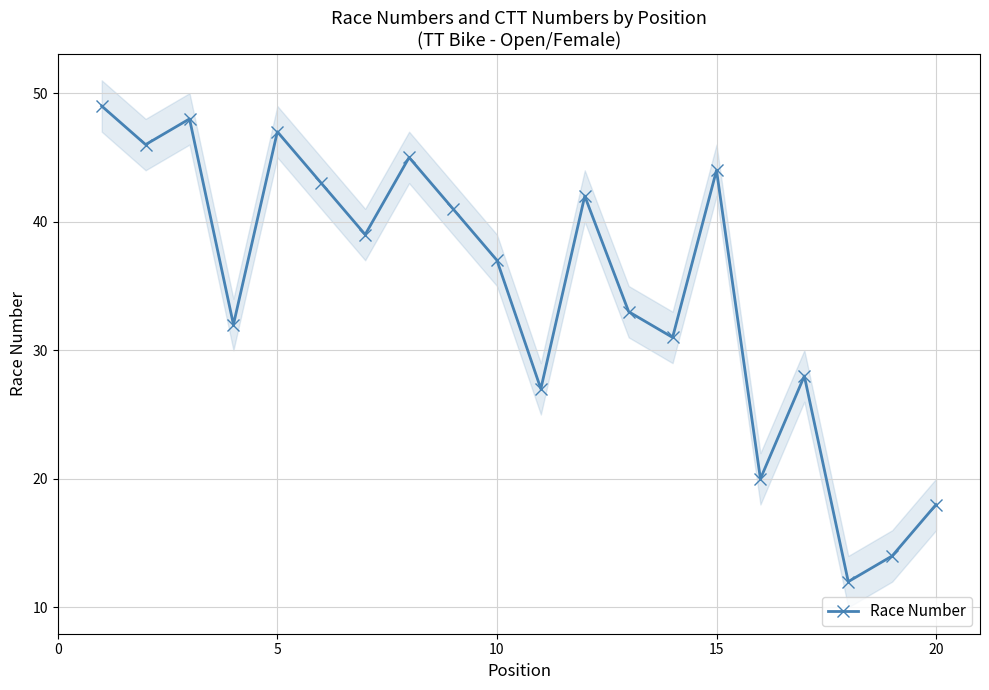

Count the number of values greater than 39.

9